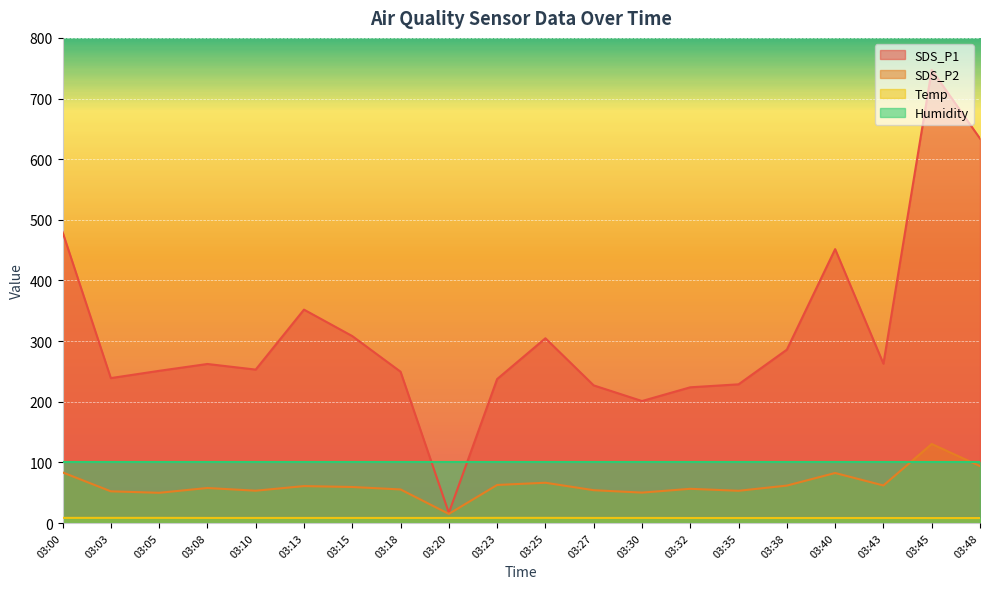

The SDS_P2 series shows 72.0 at 03:05. True or false?

False